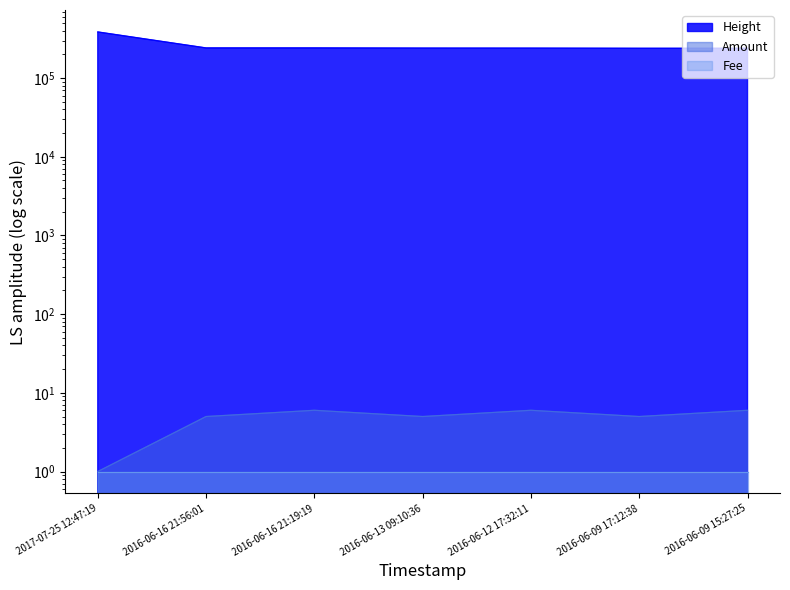

How many data points does each series have?

7